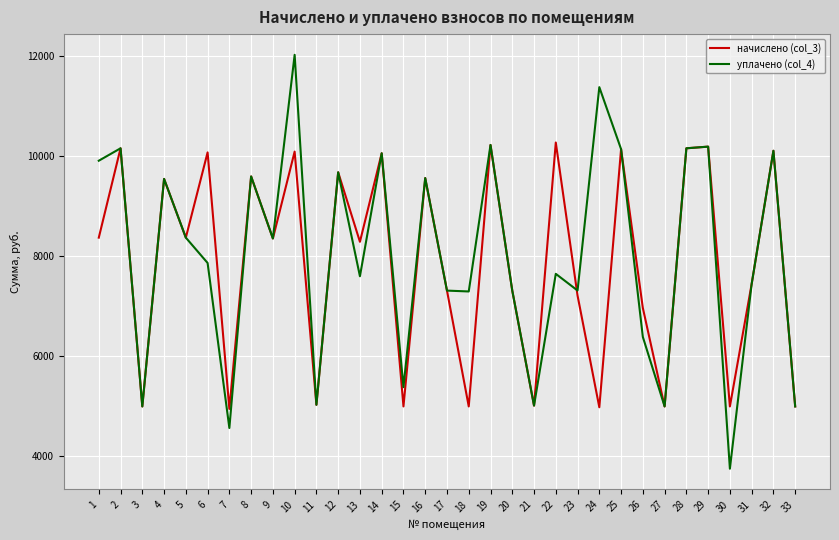

What is the minimum value for уплачено (col_4)?

3738.0